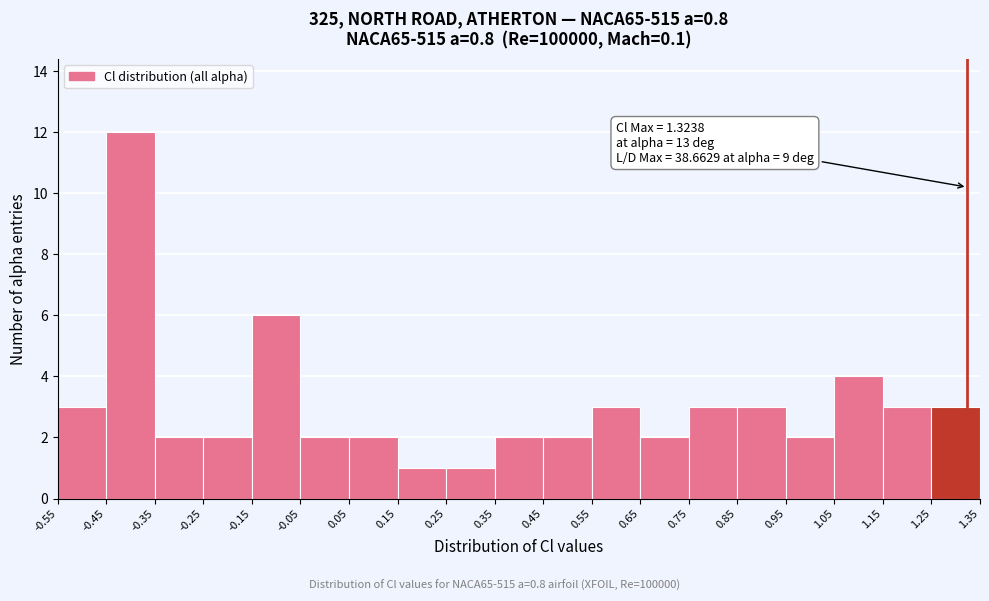

Which range on the x-axis has the tallest bar?

-0.45 to -0.35